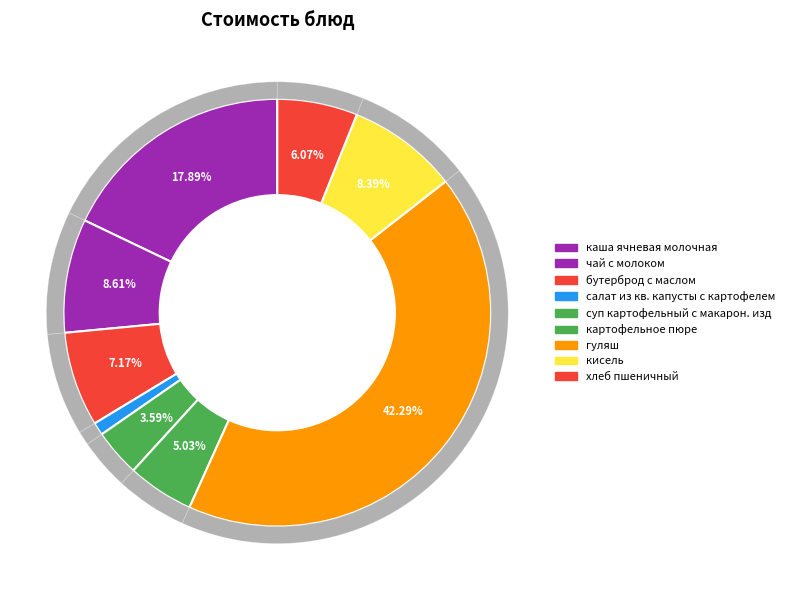

The салат из кв. капусты с картофелем slice represents 16% of the pie. True or false?

False